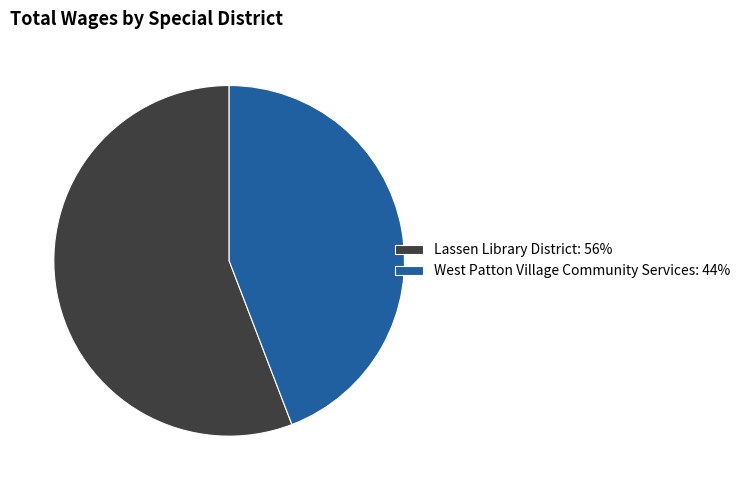

Which slice is the smallest?

West Patton Village Community Services